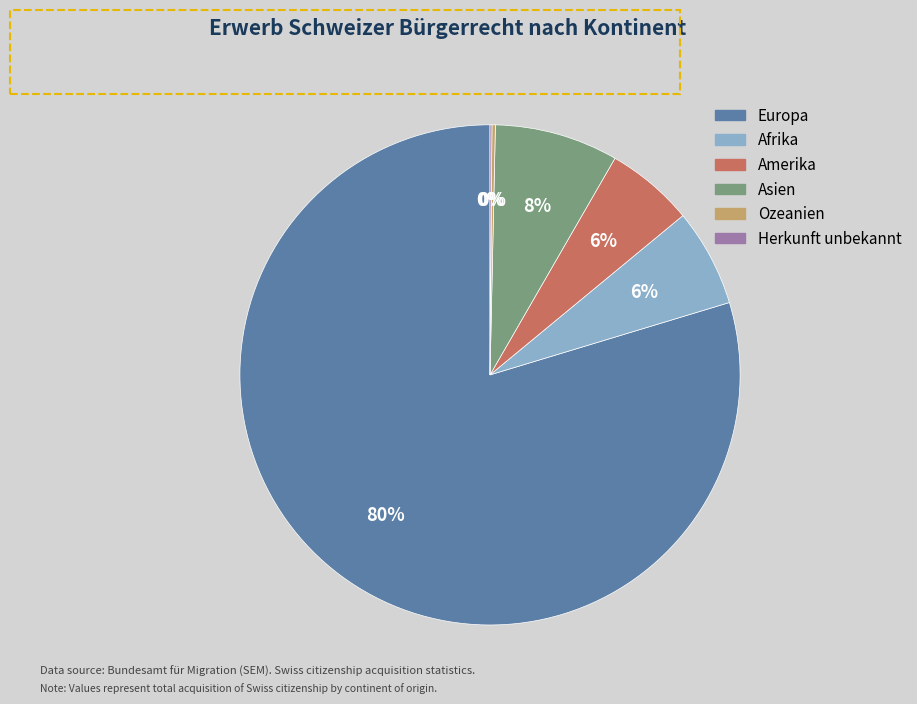

To the nearest percent, what is the difference between the largest and smallest slice percentages?

80%